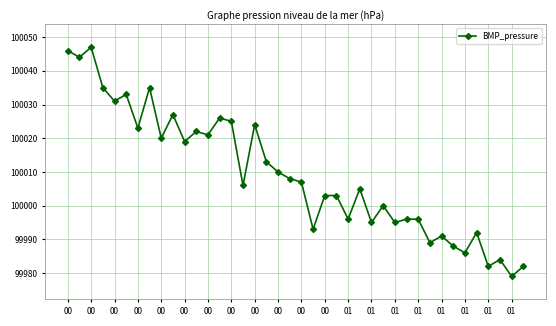

Does the chart display data point markers on the line(s)?

Yes